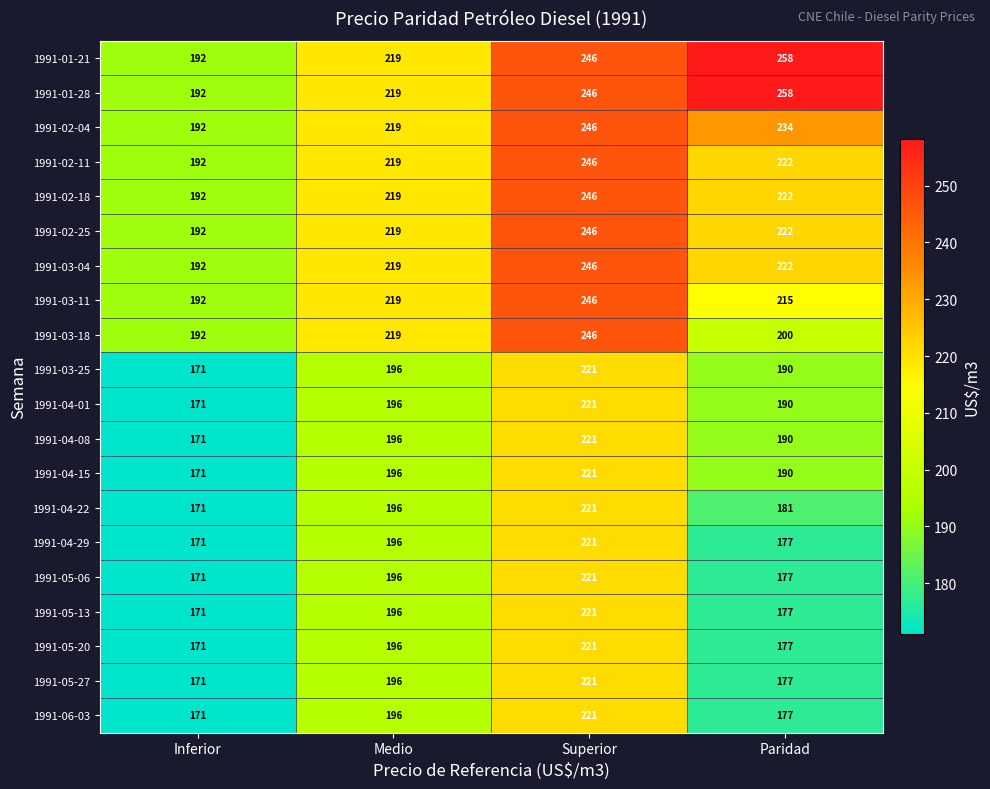

What is the total value across all series at Inferior?

3609